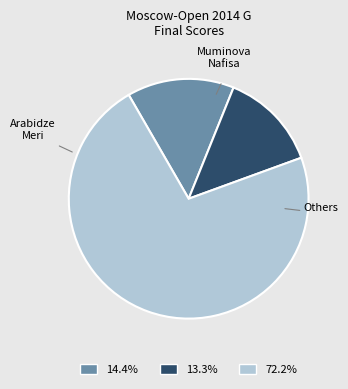

How many segments does this pie chart have?

3